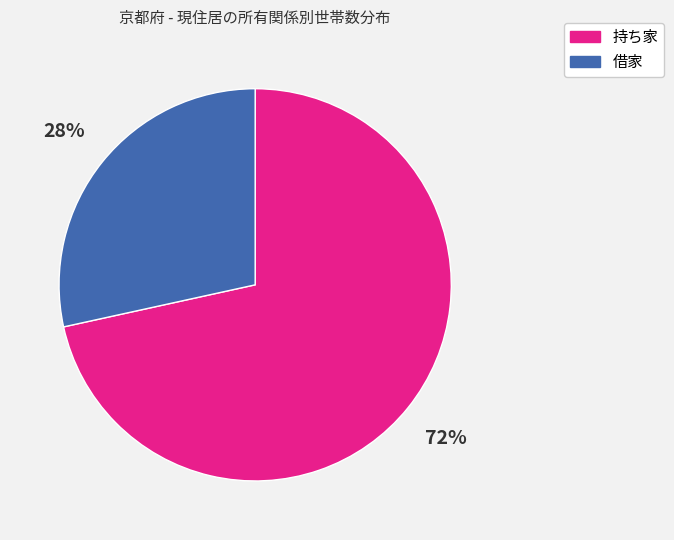

Which category has the biggest portion of the pie?

持ち家